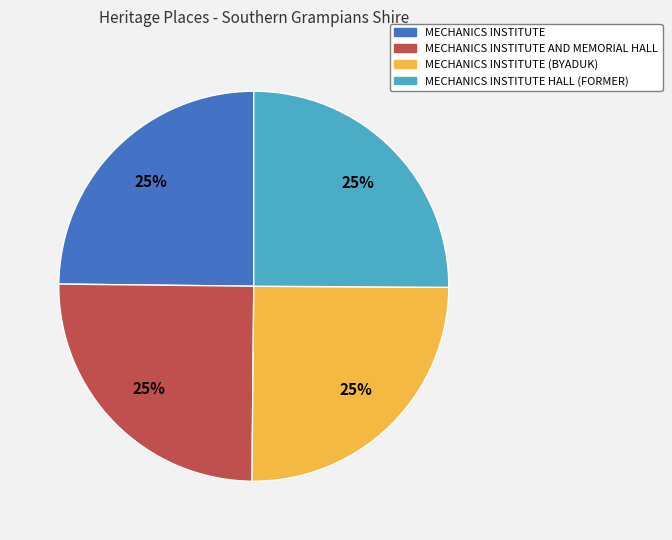

To the nearest percent, what is the average slice percentage?

25%